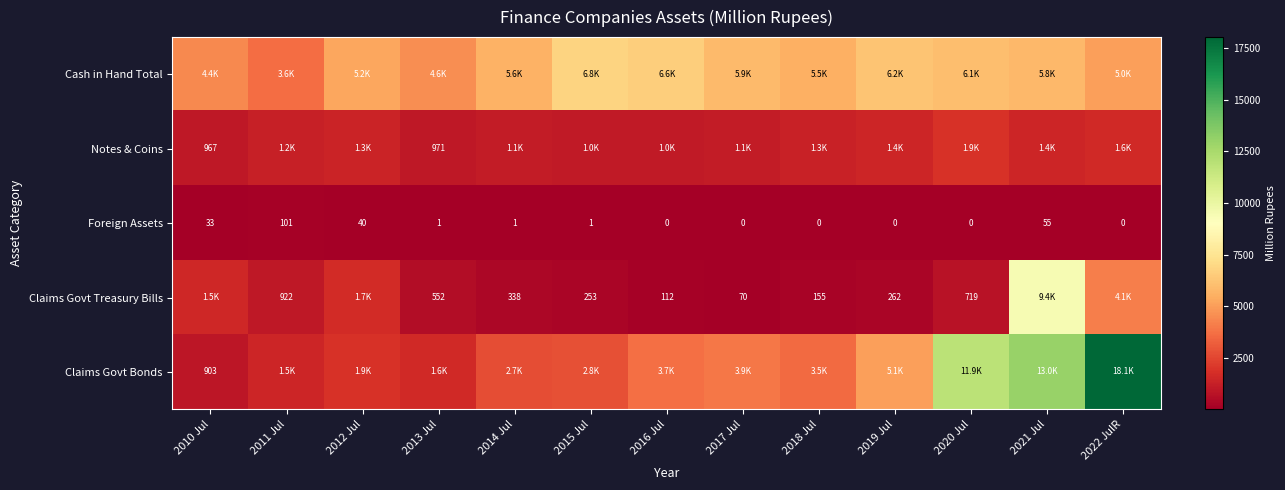

Is the value of Claims Govt Treasury Bills at 2017 Jul greater than the value of Foreign Assets at 2015 Jul?

Yes